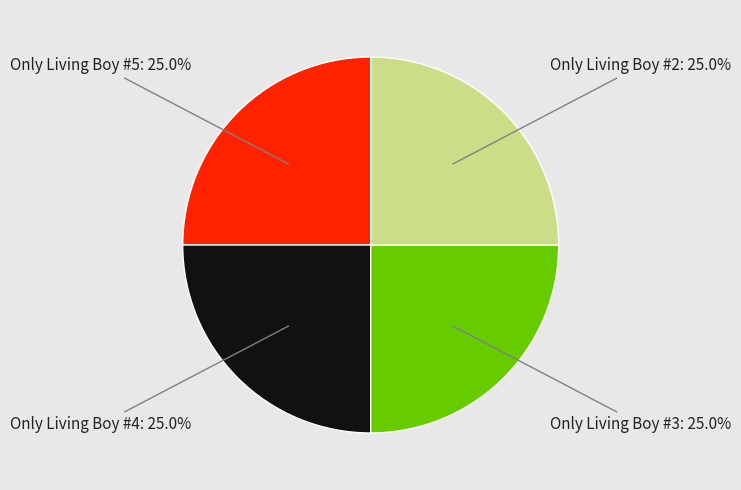

To the nearest percent, what percentage of the pie is Only Living Boy #2?

25%